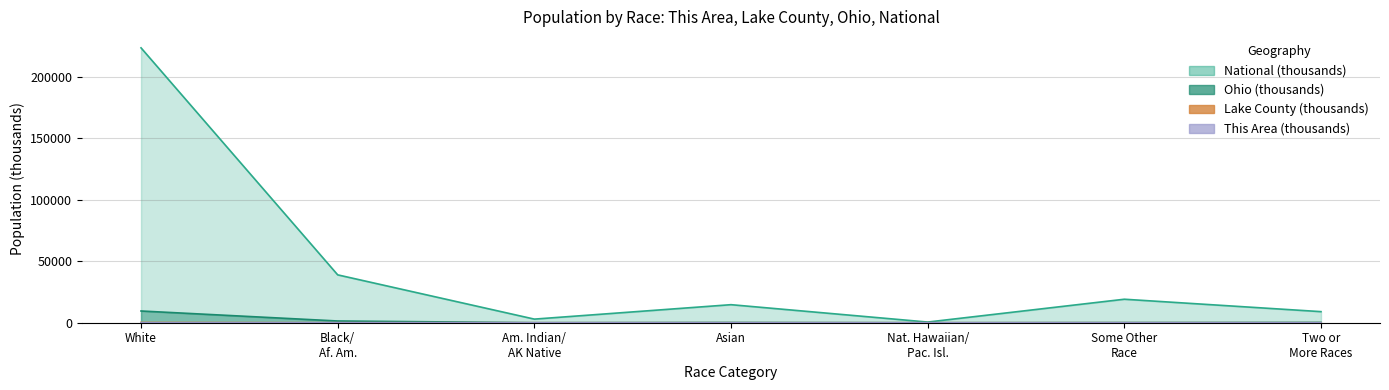

True or false: National and Ohio intersect in this chart.

False